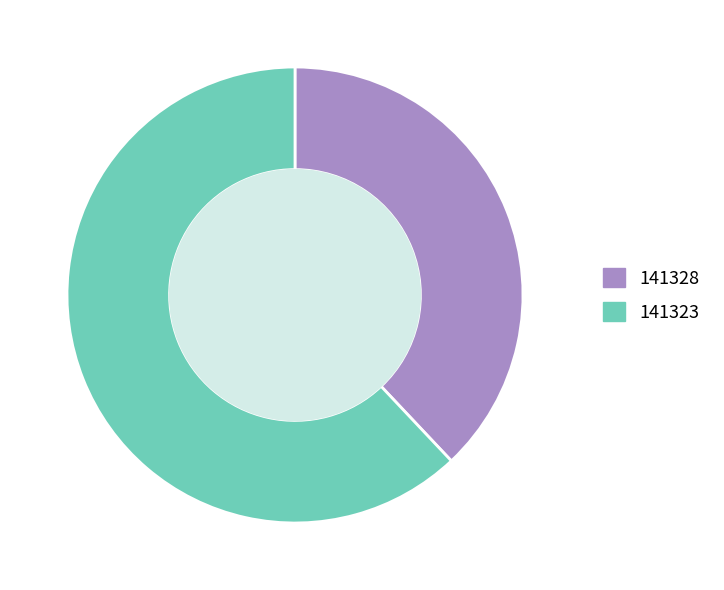

Is it true that 141328 is 13% of the pie?

False